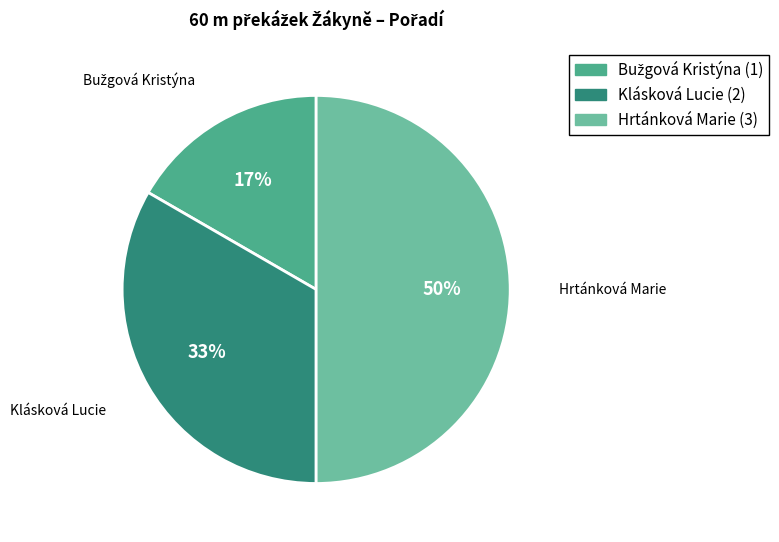

To the nearest percent, what is the difference between the largest and smallest slice percentages?

33%